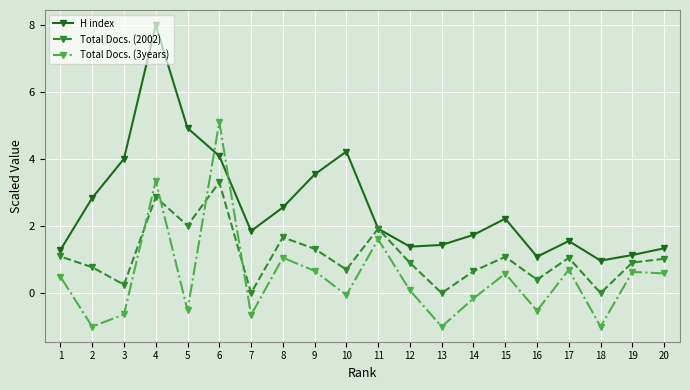

True or false: H index and Total Docs. (3years) intersect in this chart.

True